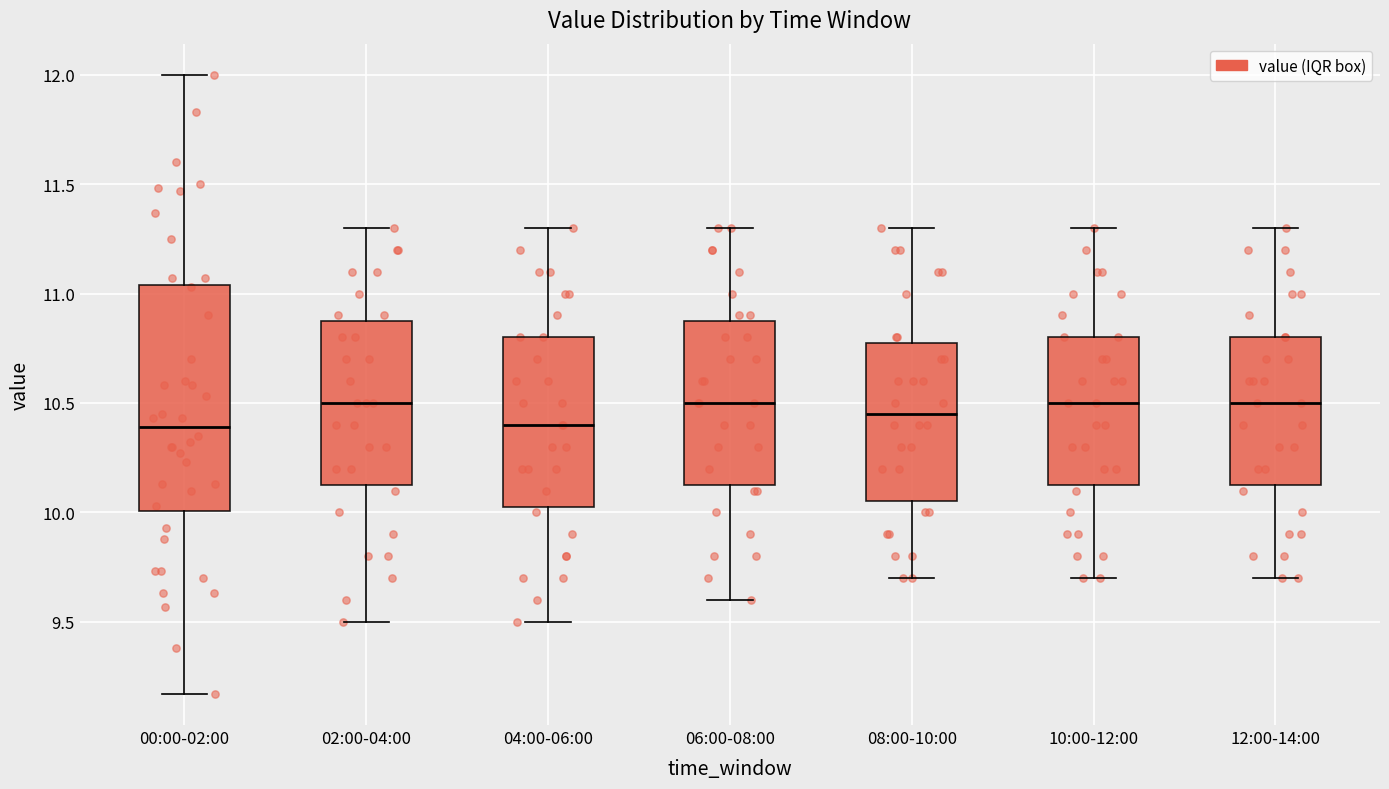

Reading left to right, read every box against the y-axis: the position of its median line, the range the box covers, and the ends of its whiskers. The values are not printed on the chart, so give them approximately, as read against the axis.

00:00-02:00: median 10.40, box 10.00 to 11.05, whiskers 9.15 to 12.00
02:00-04:00: median 10.50, box 10.15 to 10.90, whiskers 9.50 to 11.30
04:00-06:00: median 10.40, box 10.05 to 10.80, whiskers 9.50 to 11.30
06:00-08:00: median 10.50, box 10.15 to 10.90, whiskers 9.60 to 11.30
08:00-10:00: median 10.45, box 10.05 to 10.80, whiskers 9.70 to 11.30
10:00-12:00: median 10.50, box 10.15 to 10.80, whiskers 9.70 to 11.30
12:00-14:00: median 10.50, box 10.15 to 10.80, whiskers 9.70 to 11.30